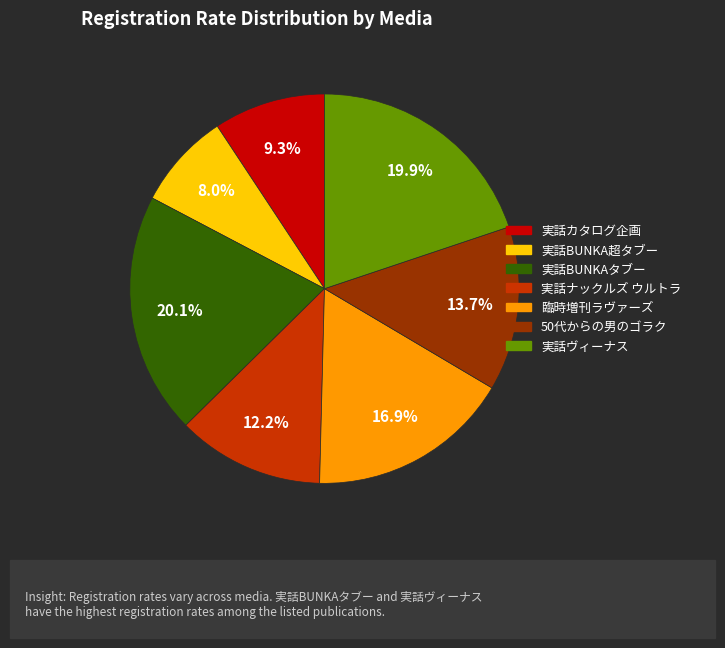

How many slices are in this pie chart?

7